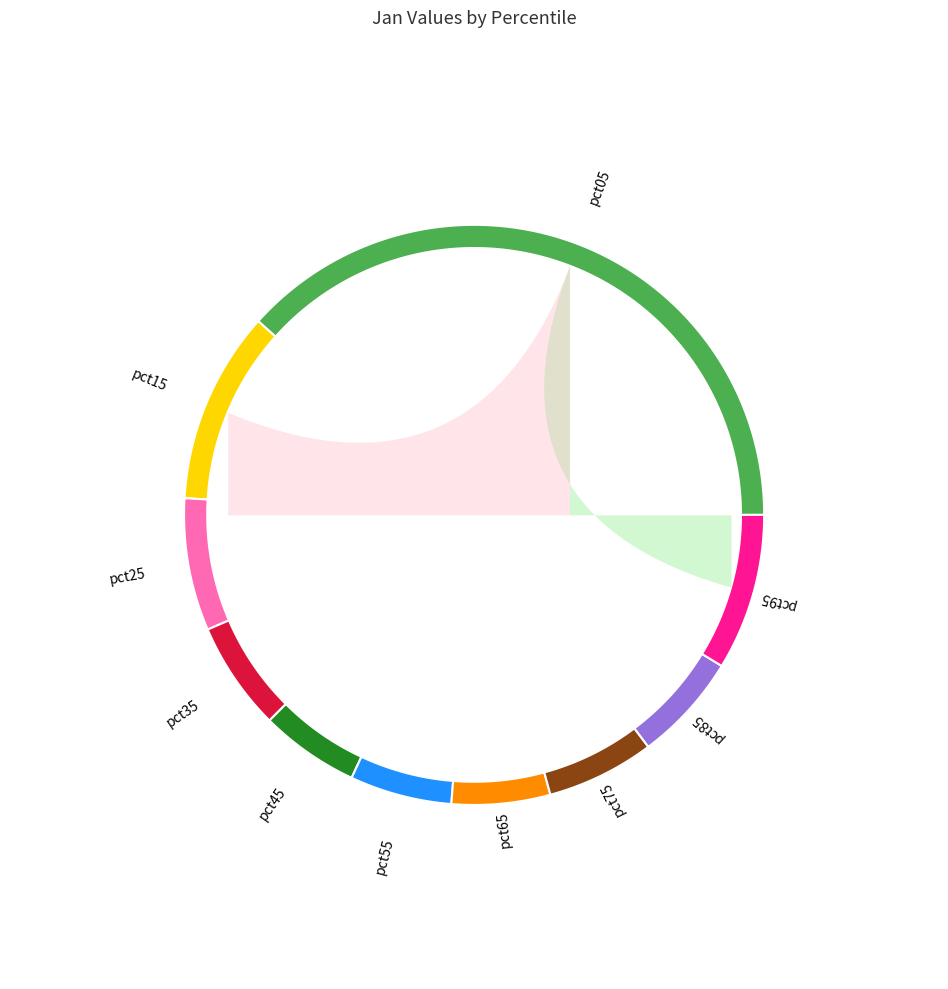

What is the smallest slice in the pie chart?

pct65